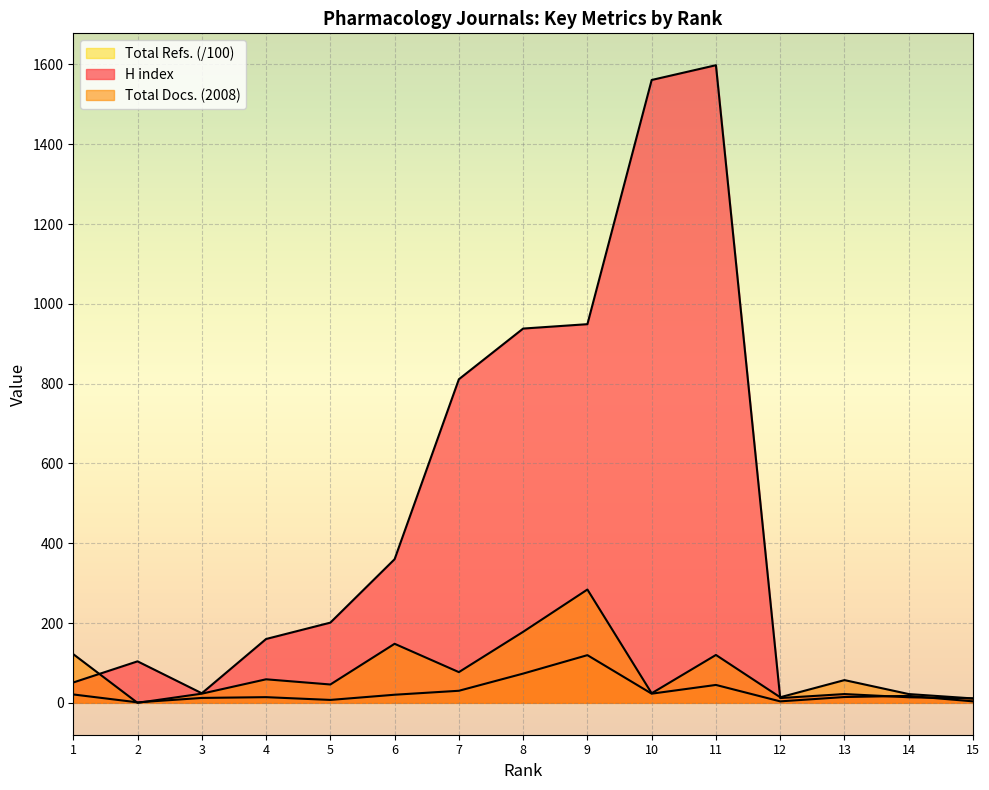

The value of Total Refs. at 2 is 1.2. True or false?

True